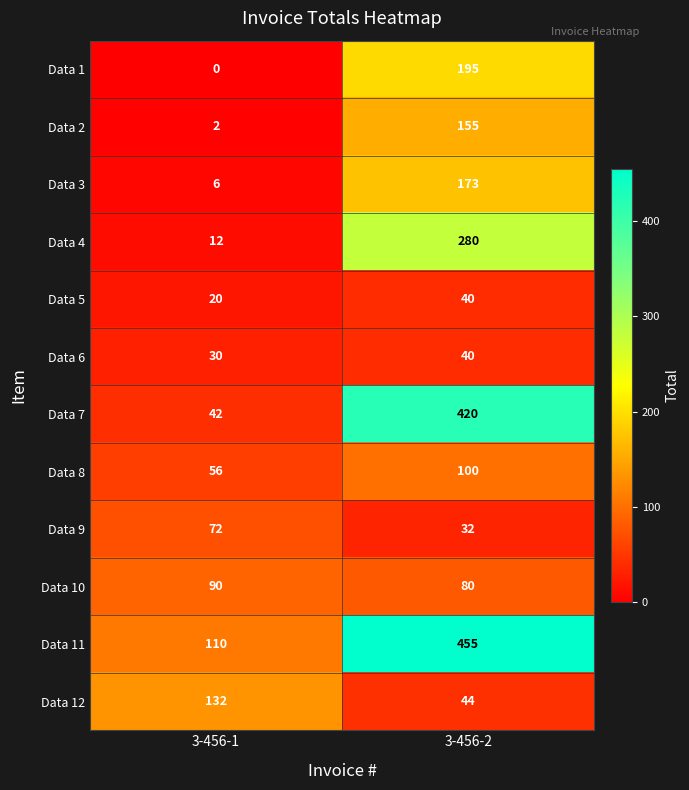

The Data 1 series shows 195 at 3-456-2. True or false?

True